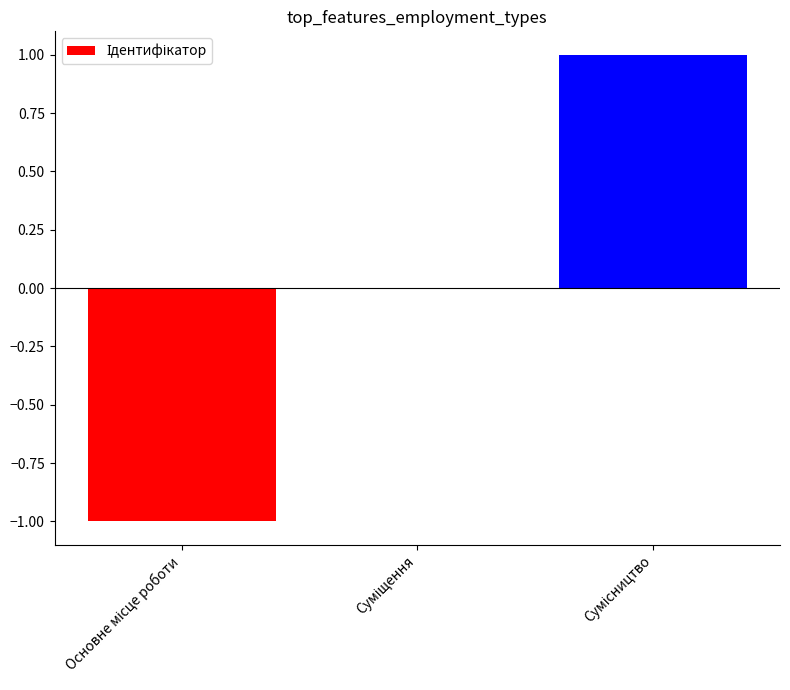

What is the greatest value displayed?

1